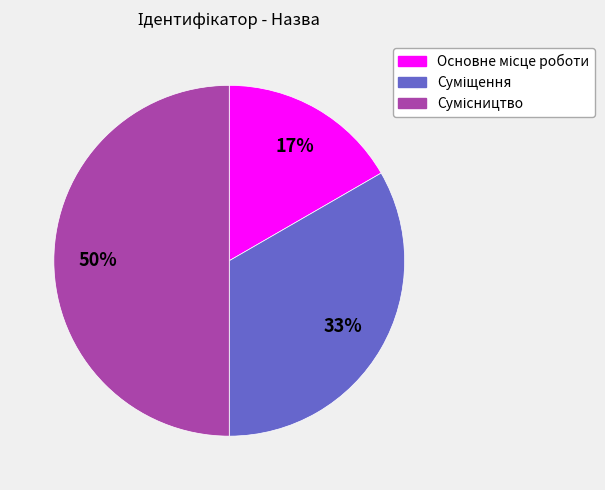

To the nearest percent, what is the difference between the largest and smallest slice percentages?

33%